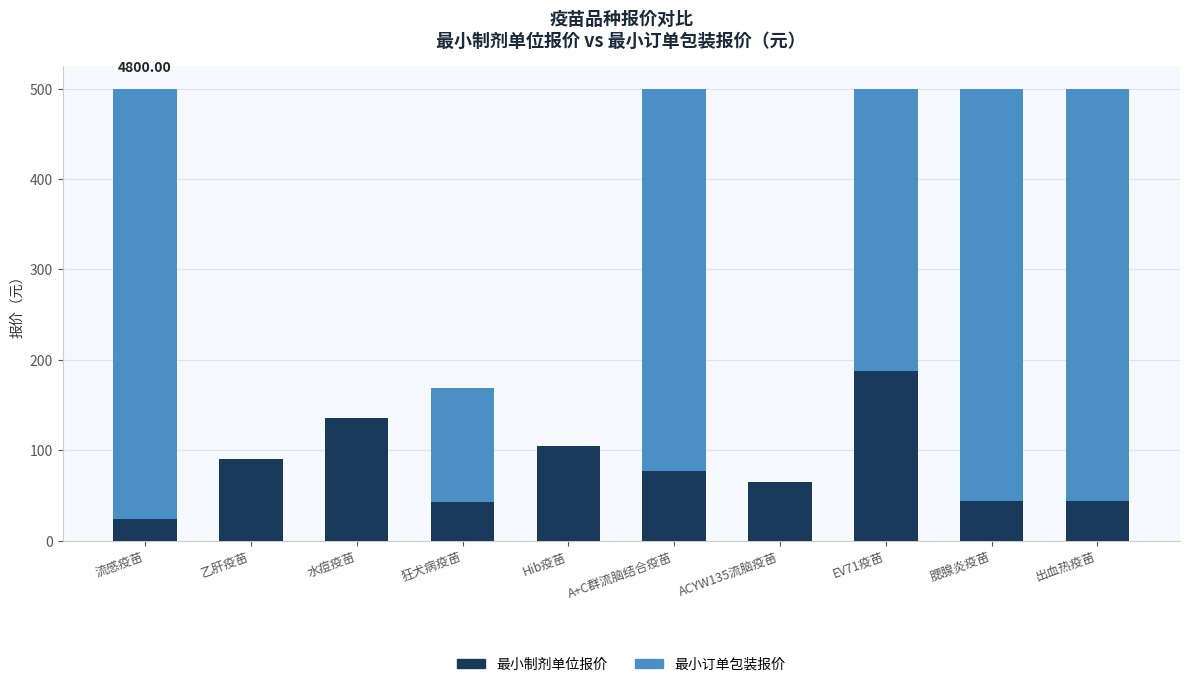

What is the sum of the 最小制剂单位报价 values at 水痘疫苗 and 乙肝疫苗?

226.0